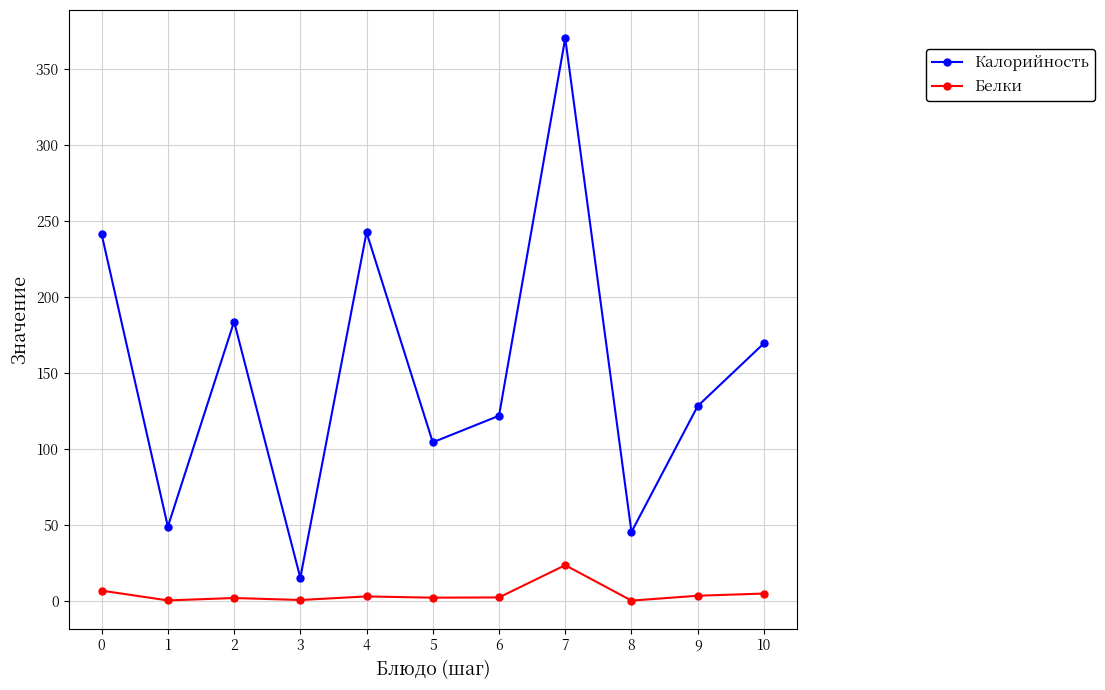

What are all the series names shown in the legend?

Калорийность, Белки